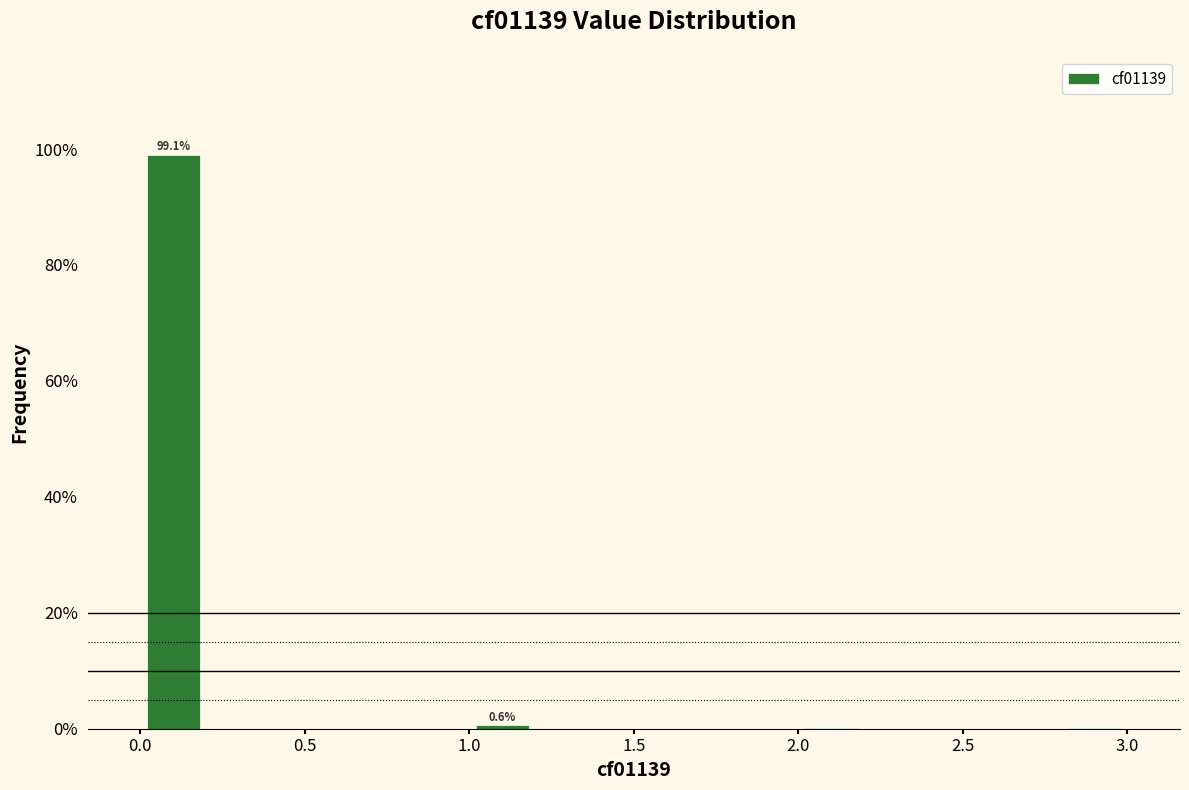

Over which range of the x-axis is the bar tallest?

0.0 to 0.2